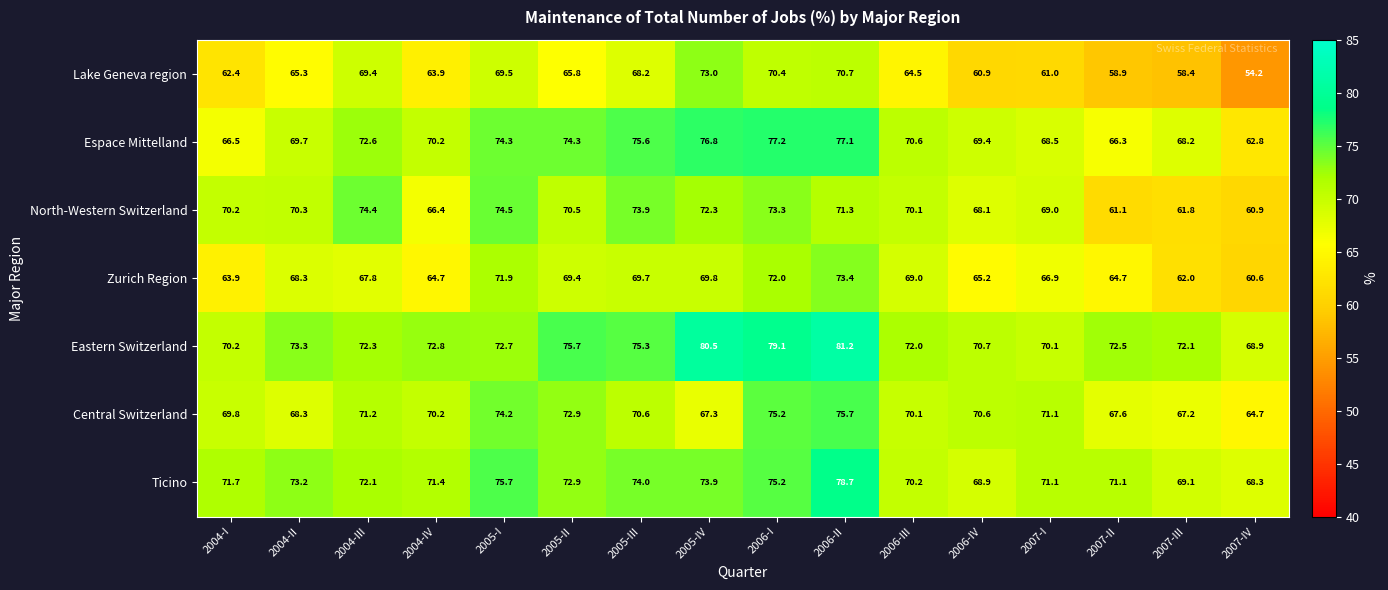

True or false: Espace Mittelland has a value of 34.7 at 2005-II.

False